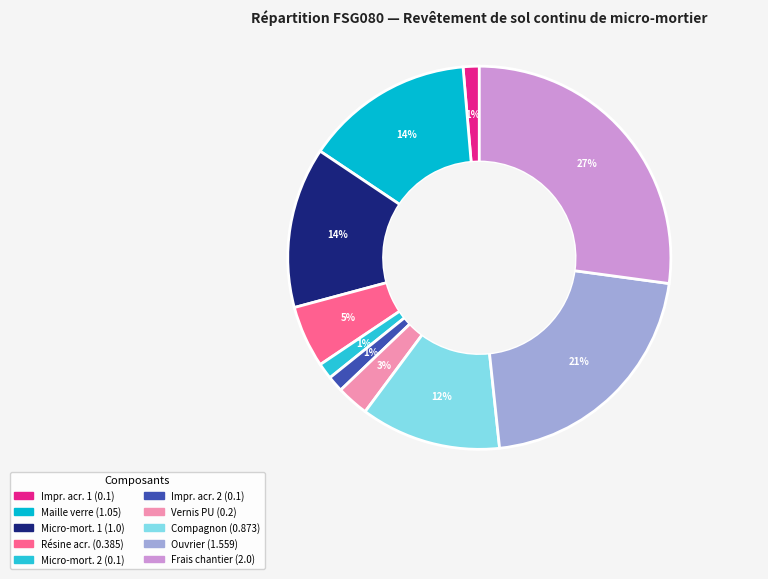

Does any single category account for the majority?

No